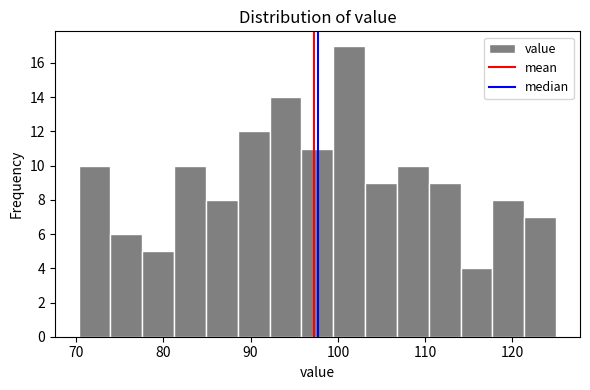

Read against the x-axis, roughly where is the centre of the tallest bar?

101